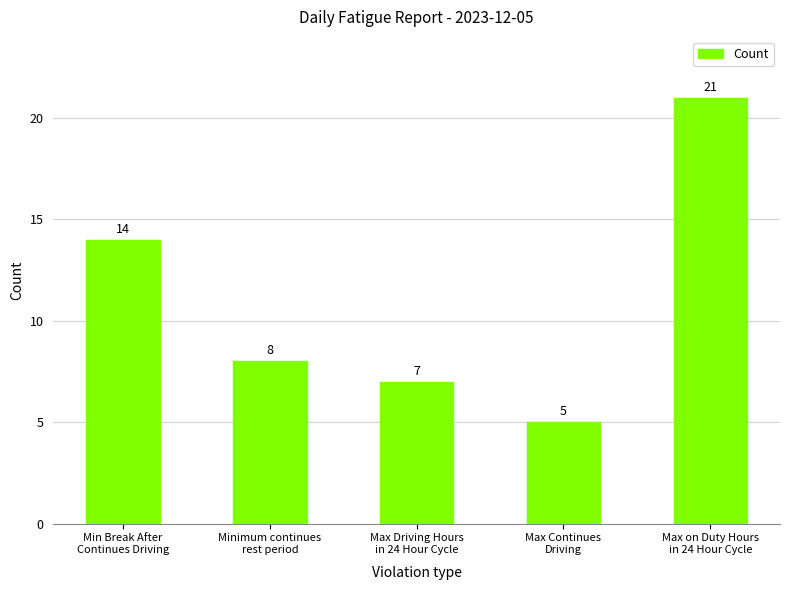

How many bars are there in total?

5